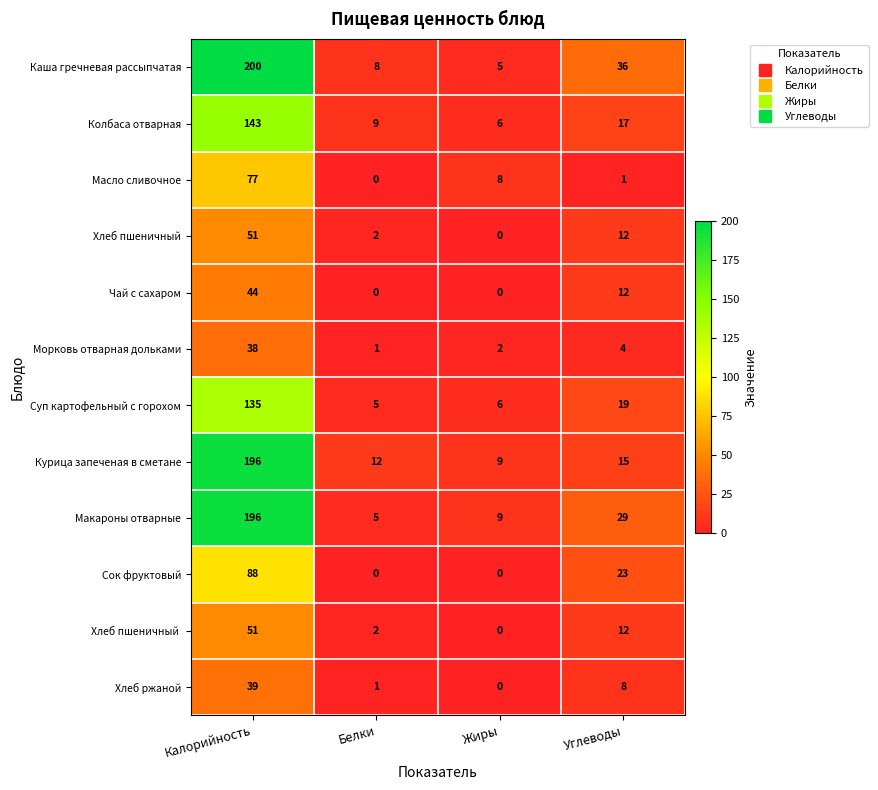

What is the sum of the Колбаса отварная values at Белки and Жиры?

15